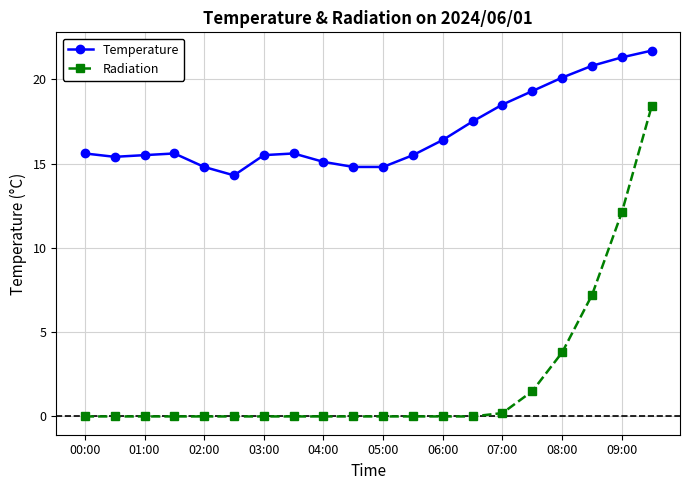

Count the number of data series in this chart.

2